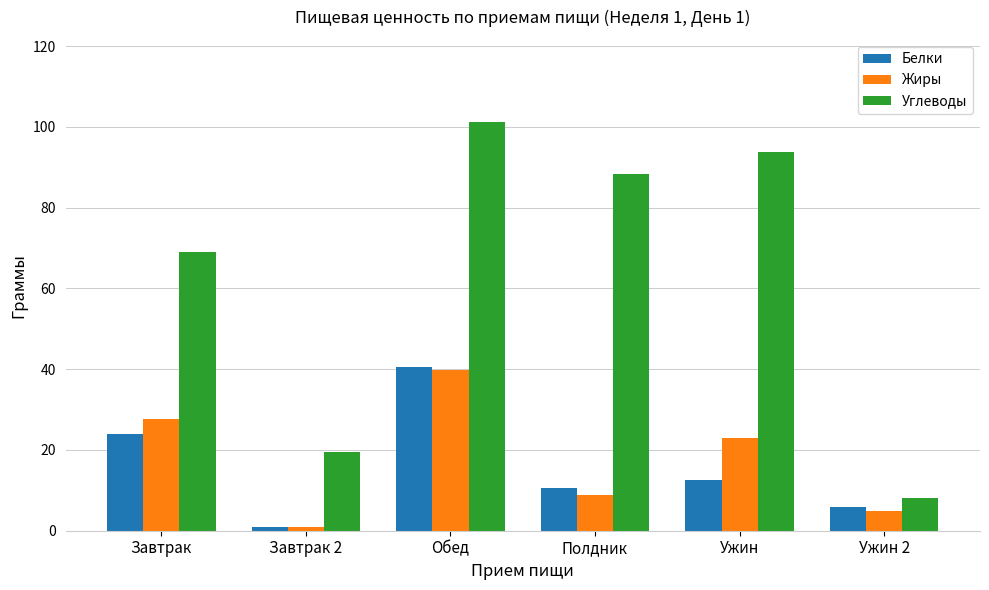

At which category does the chart reach its minimum across all series?

Завтрак 2